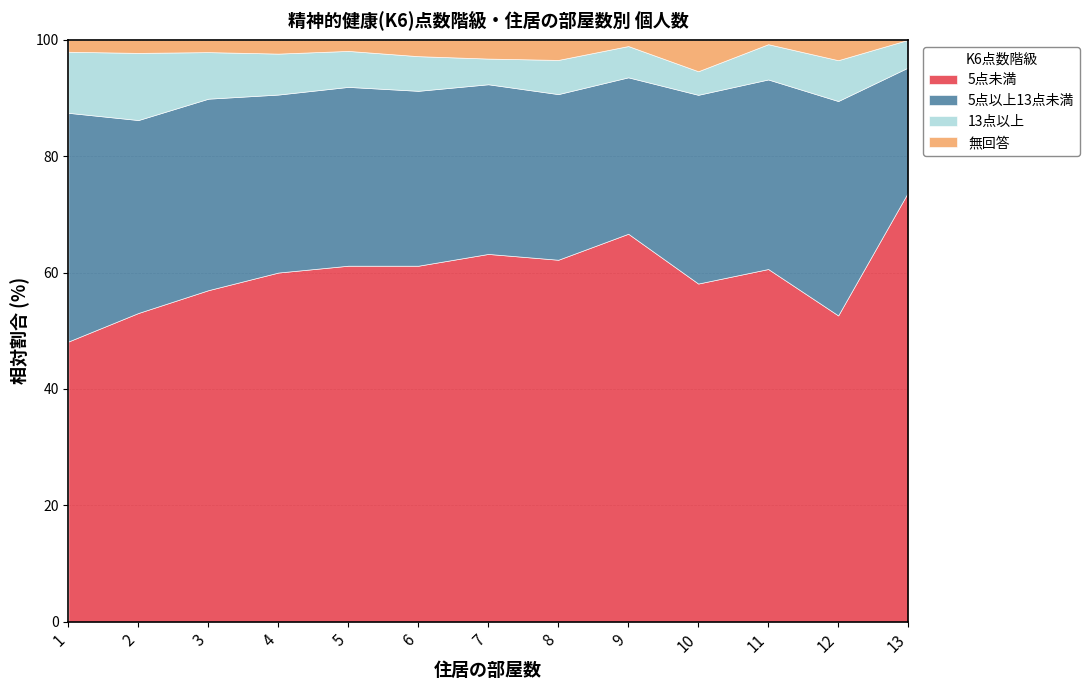

The value of 5点未満 at 9 is 29.8. True or false?

False